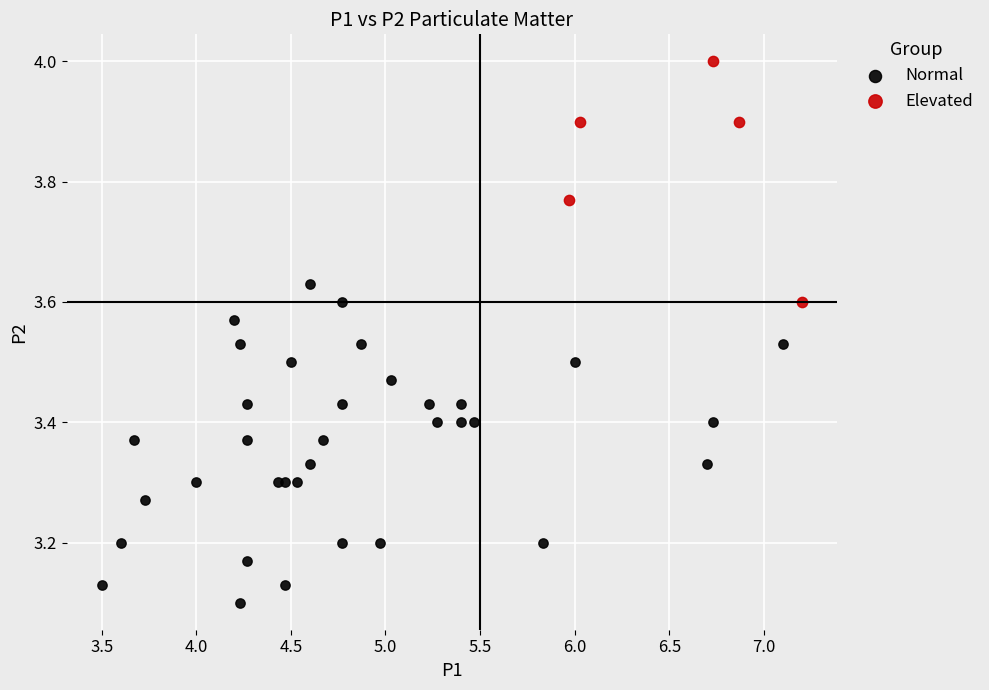

Which series has the widest spread of Y values?

Normal